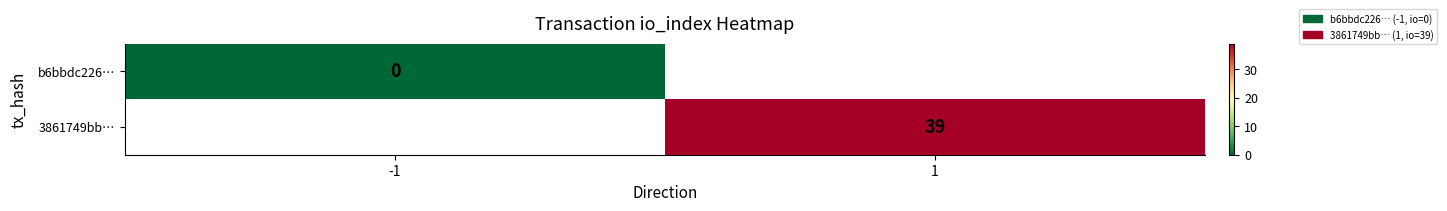

What is the greatest value displayed?

39.0